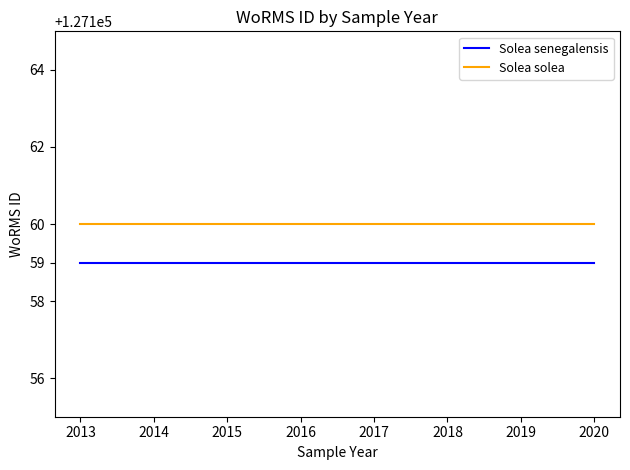

Is the value of Solea solea at 2019 greater than the value of Solea senegalensis at 2016?

Yes